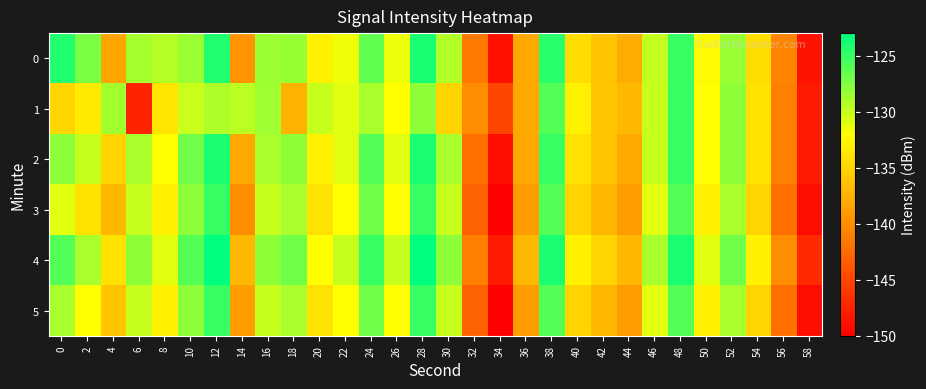

What is the smallest value displayed?

-150.0